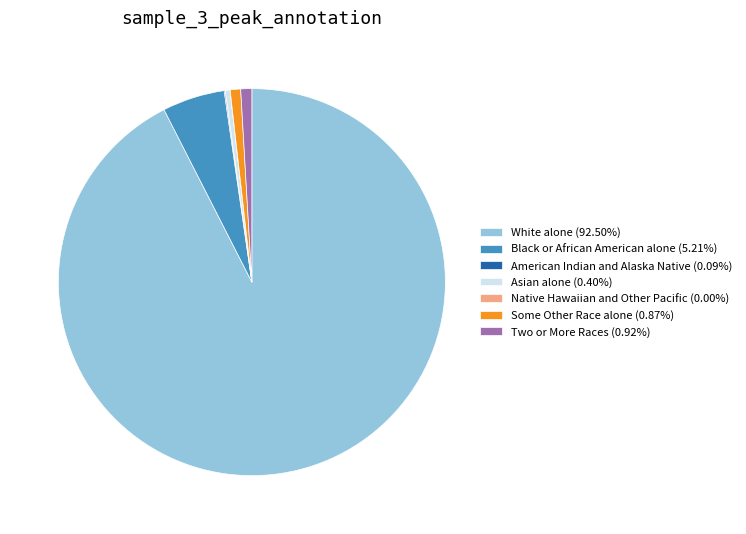

The Two or More Races slice represents 1% of the pie. True or false?

True